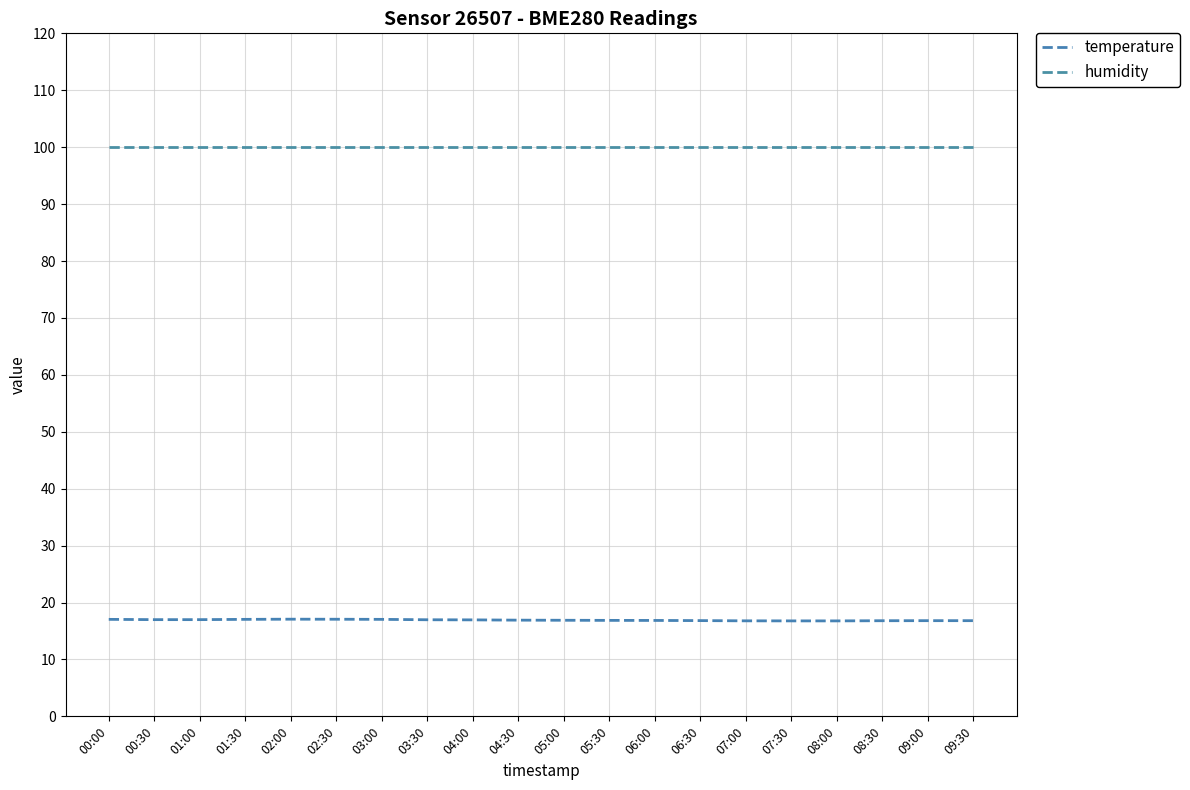

Read the temperature value at 02:00.

17.1